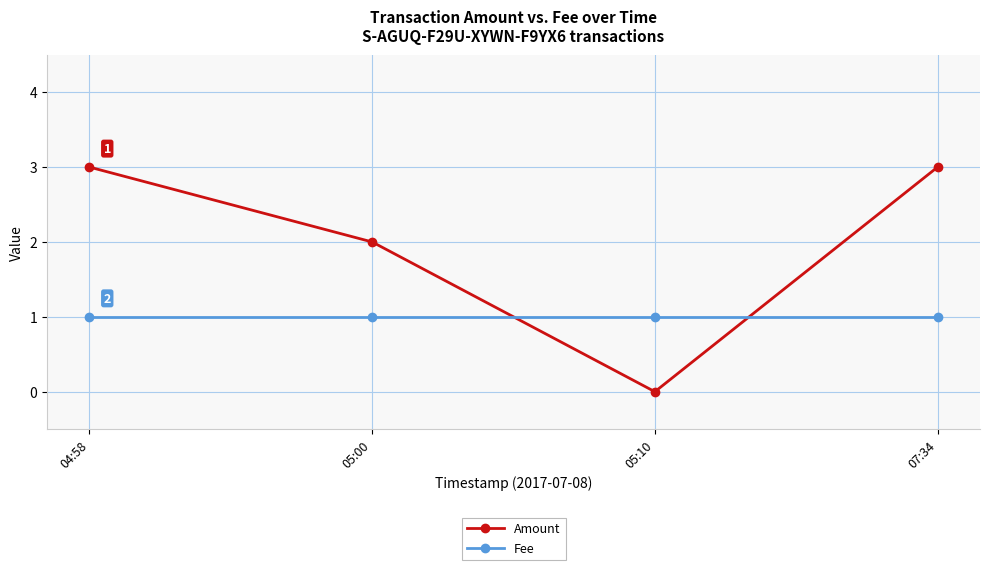

Which series has the widest spread of values?

Amount